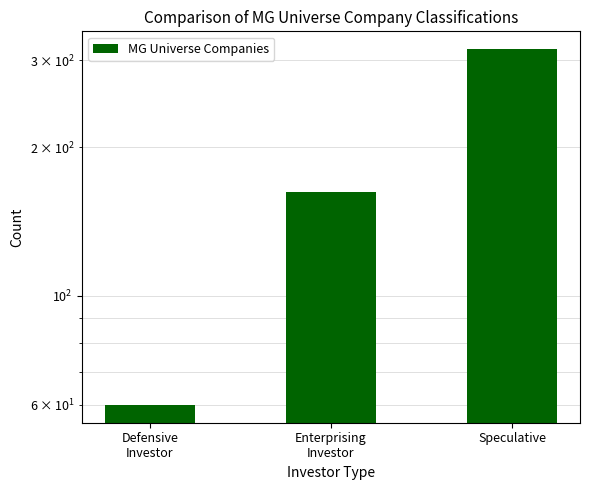

The chart shows a value of 447 at Speculative. True or false?

False